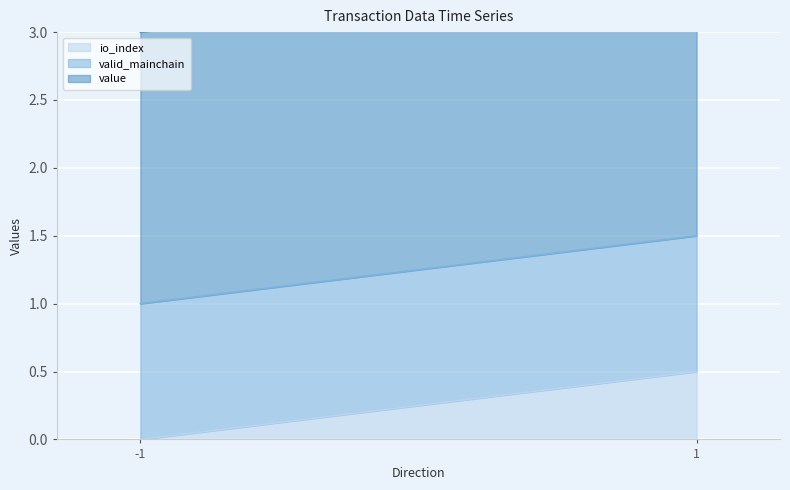

The value of io_index at -1 is 0.0. True or false?

True